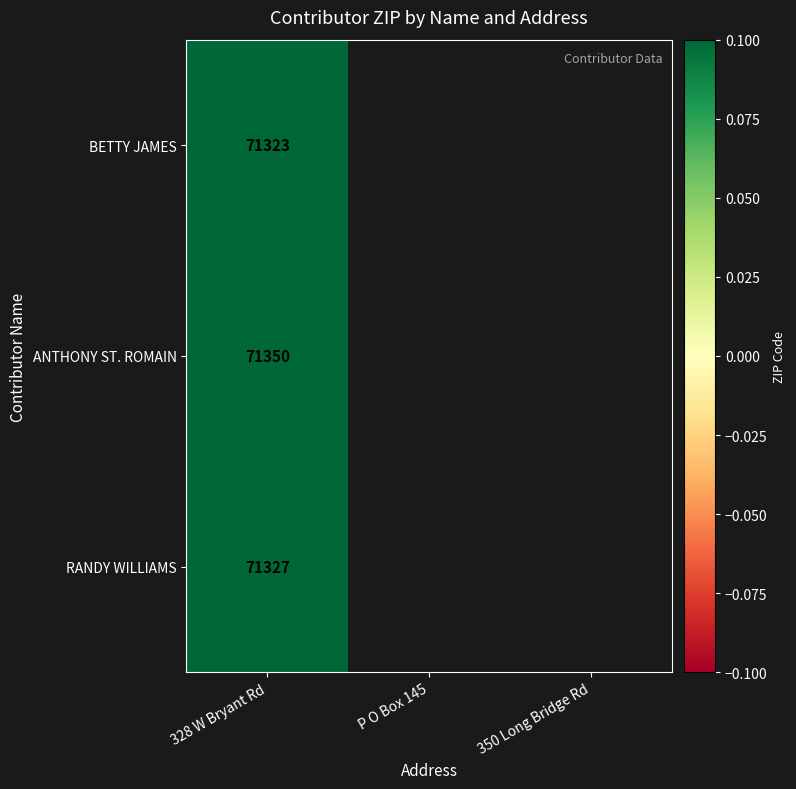

Is the value of BETTY JAMES at 328 W Bryant Rd greater than the value of RANDY WILLIAMS at 328 W Bryant Rd?

No